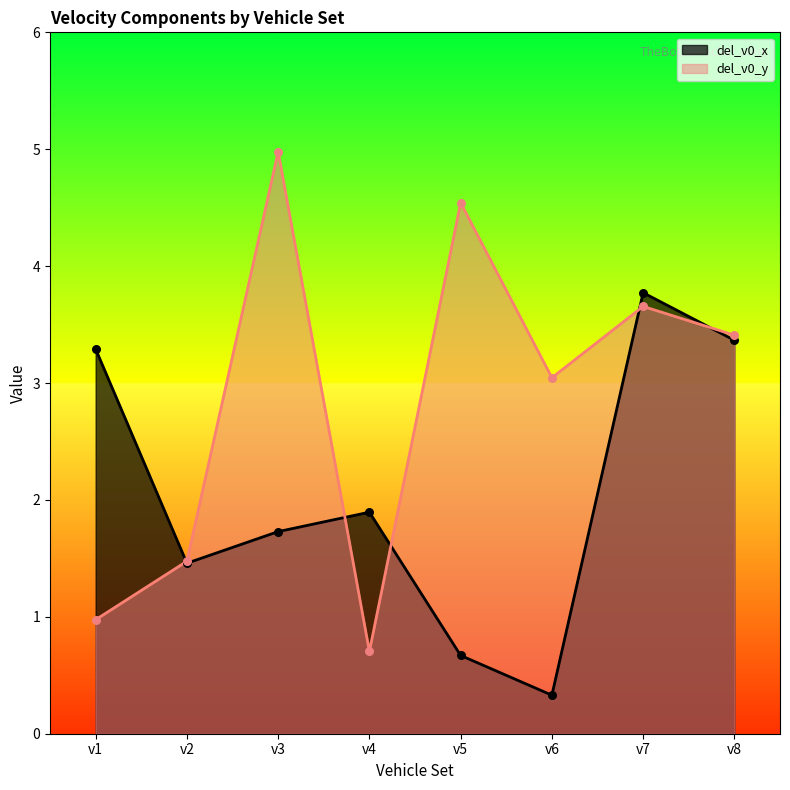

What are all the series names shown in the legend?

del_v0_x, del_v0_y